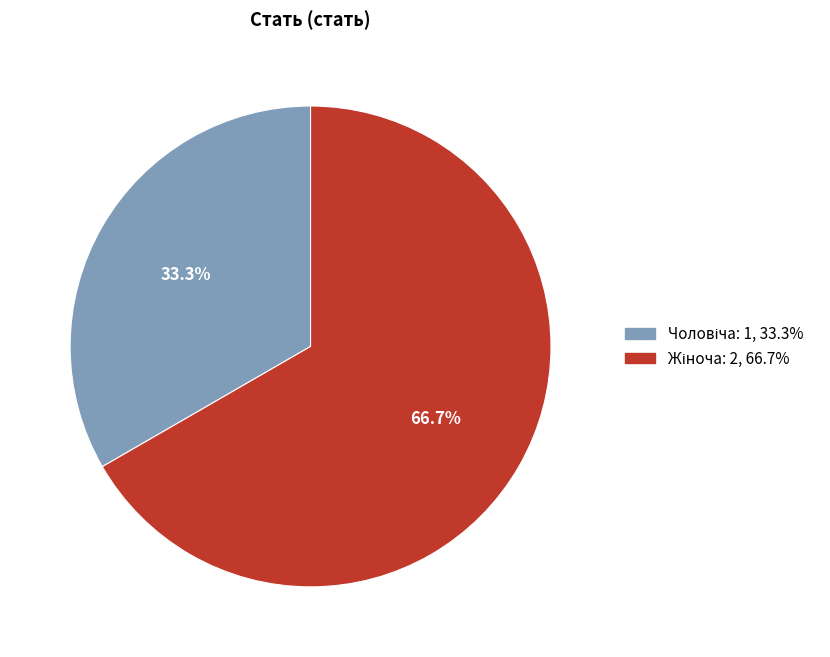

Is there a majority slice in this chart?

Yes